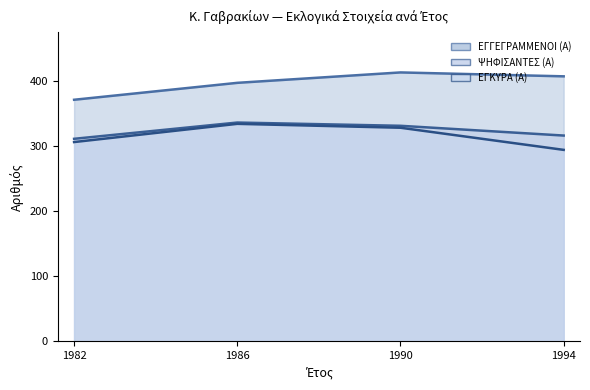

What is the smallest value displayed?

294